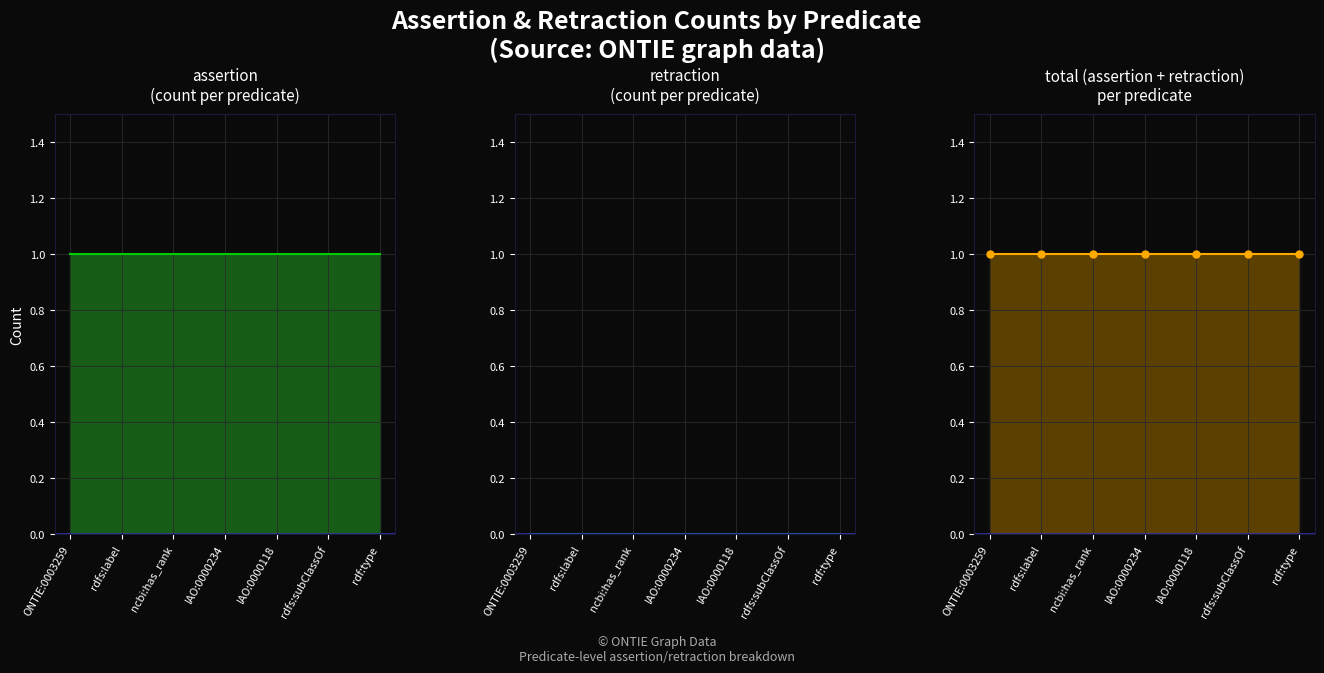

What is the label of the 3rd point from the left?

ncbi:has_rank